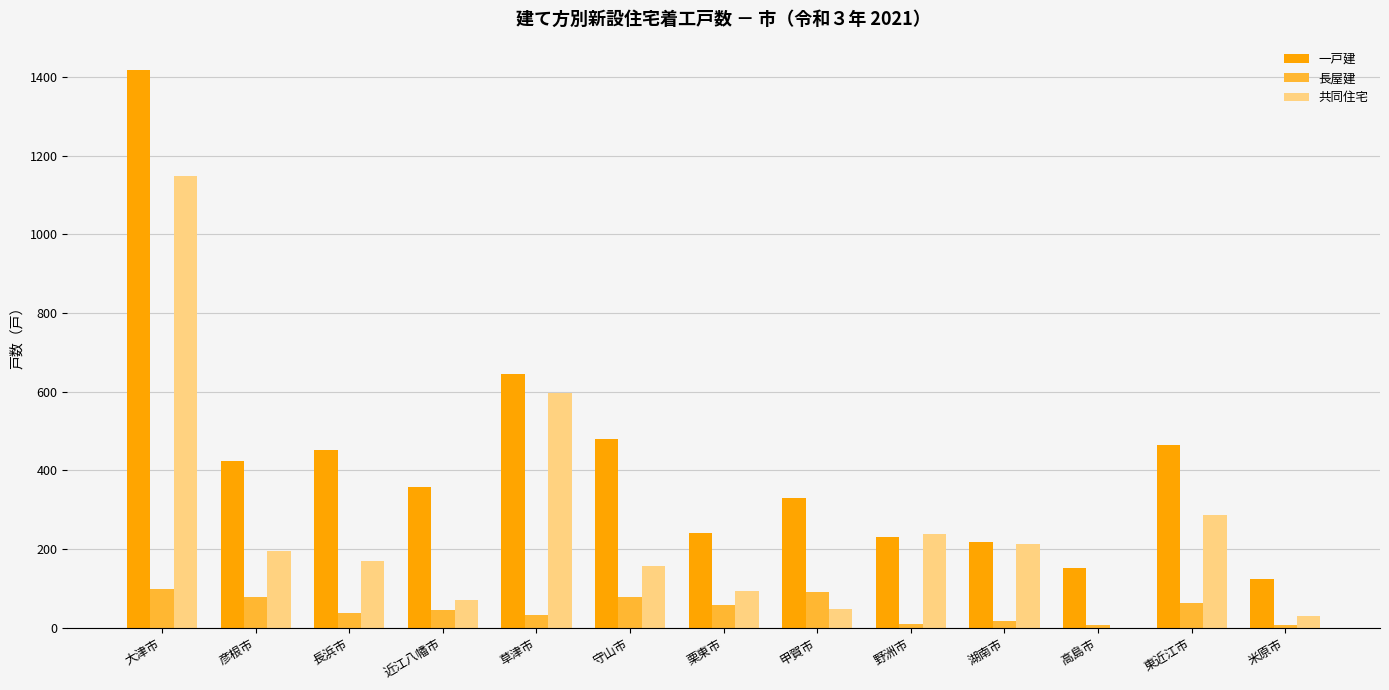

The value of 一戸建 at 東近江市 is 464. True or false?

True